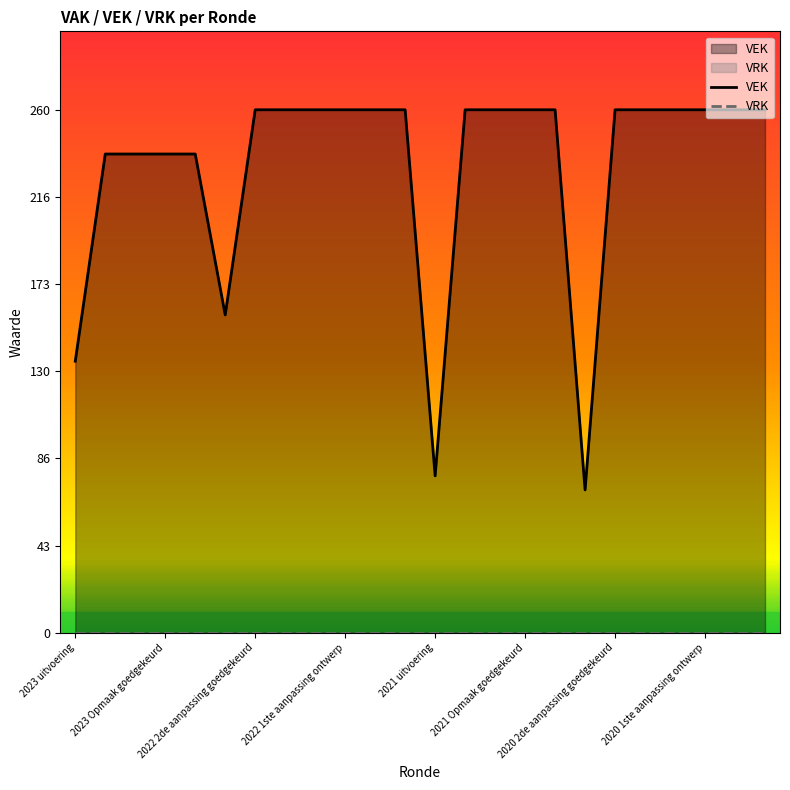

The VEK series shows 138 at 2021 uitvoering. True or false?

False